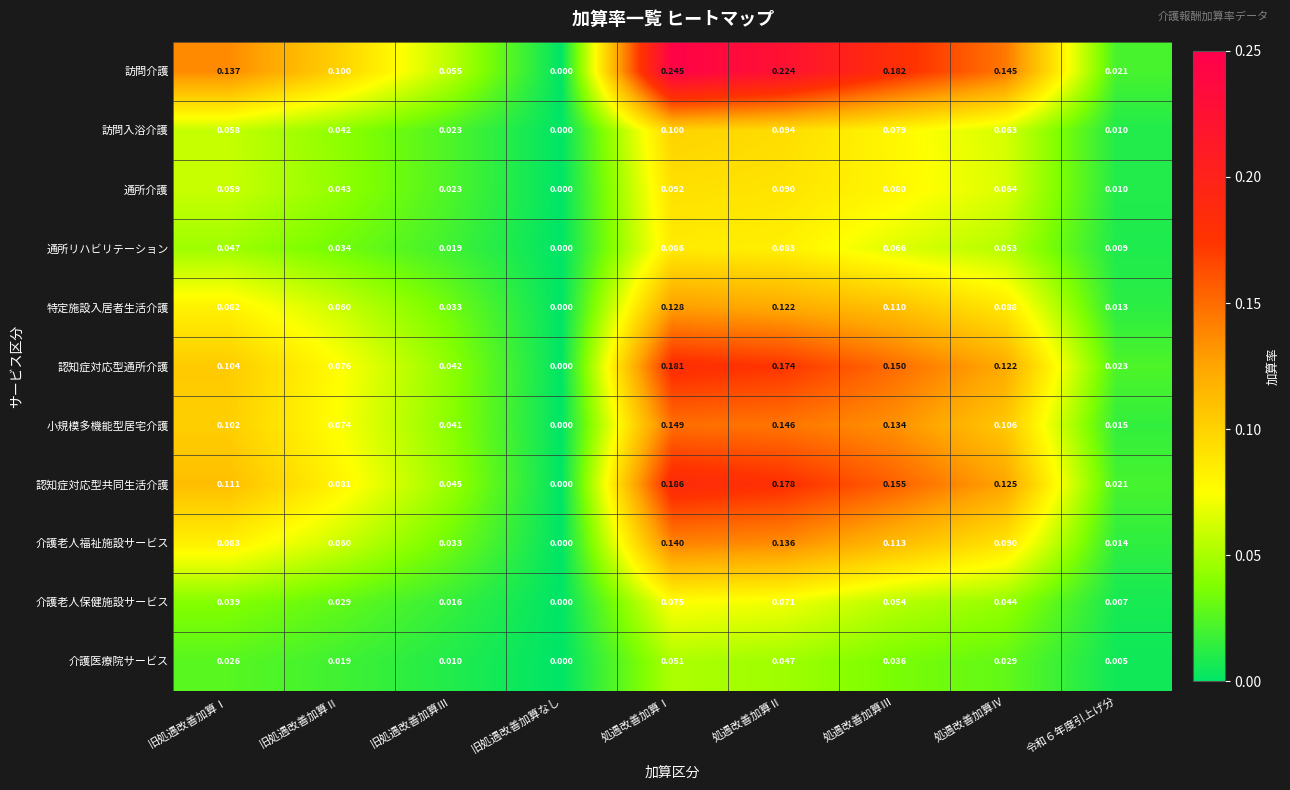

At which category is the sum across all series the highest?

処遇改善加算Ⅰ